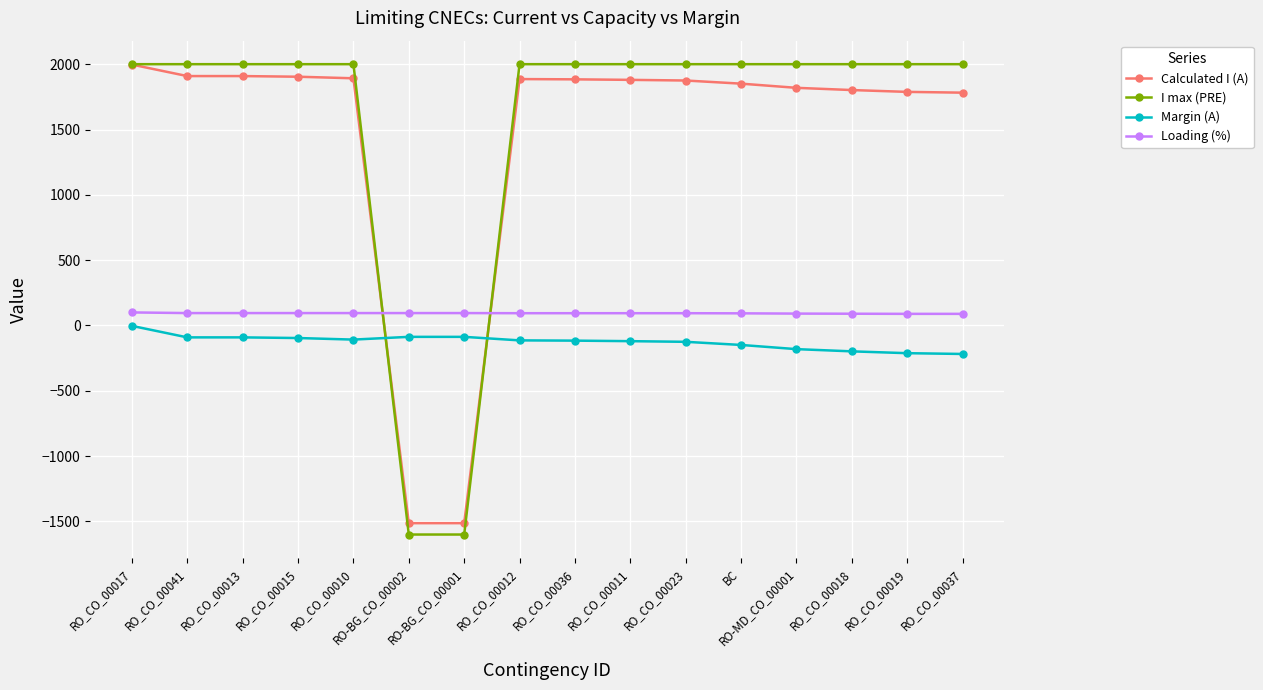

How many distinct data groups are displayed?

4